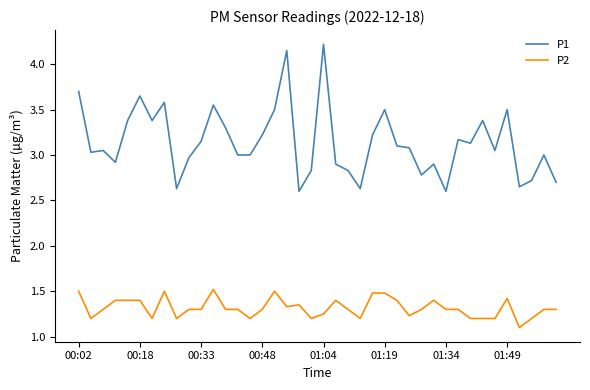

What is the difference between the maximum and minimum values in the P2 series?

0.4